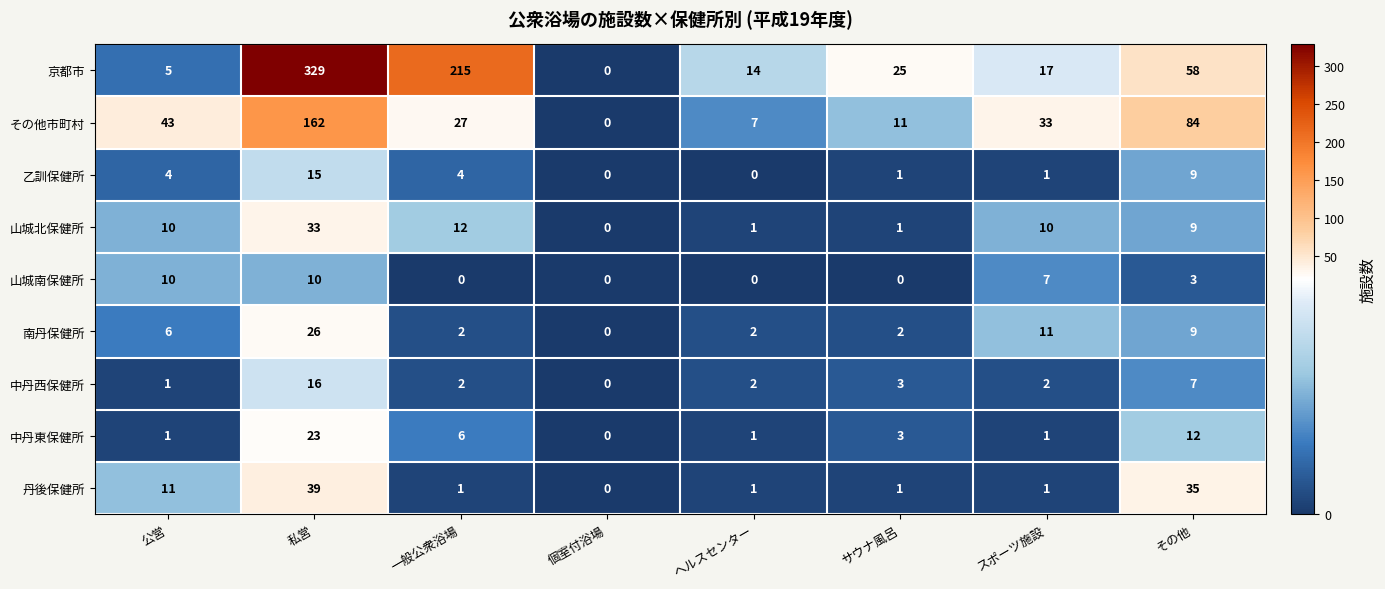

What is the difference between the second highest and second lowest values in the 山城北保健所 series?

11